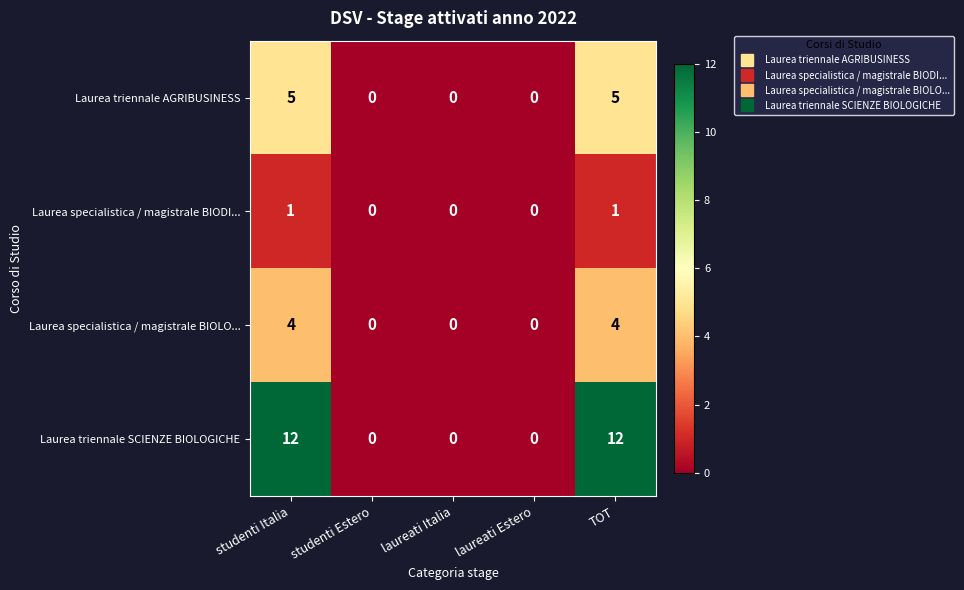

Which series changed the most between studenti Estero and TOT?

Laurea triennale SCIENZE BIOLOGICHE